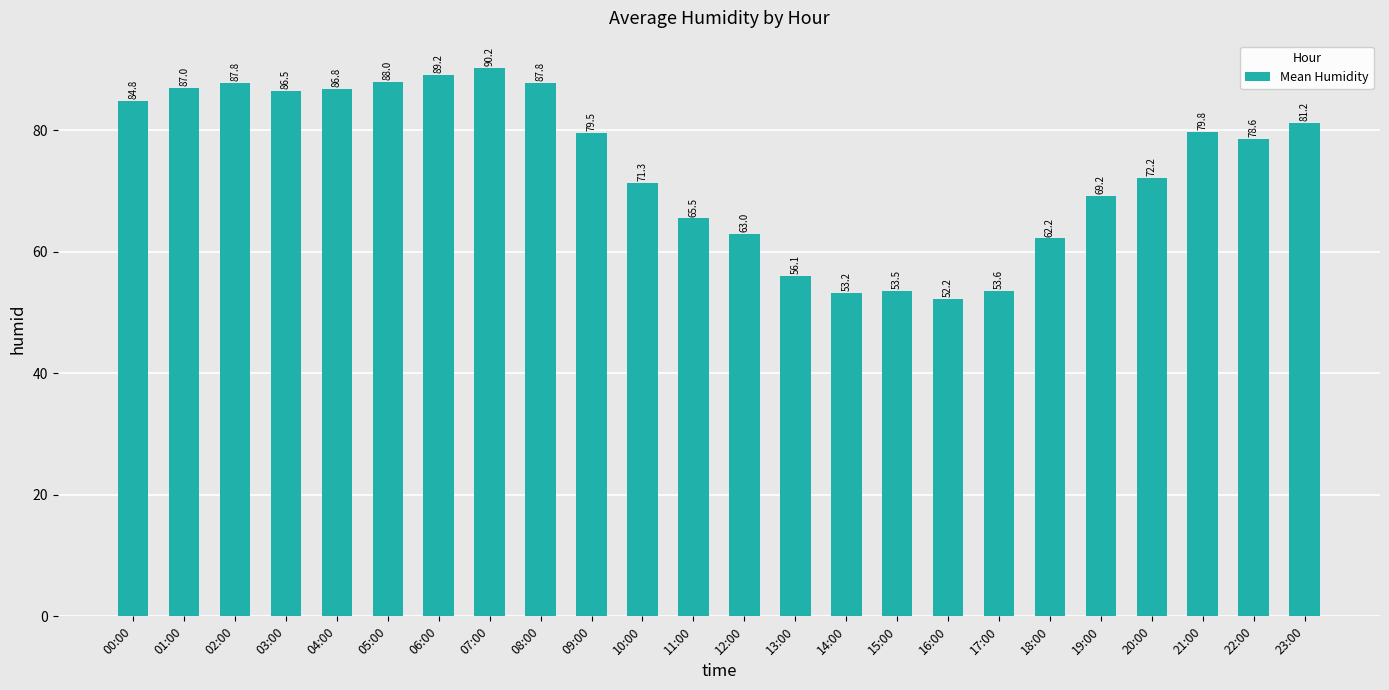

How many categories are shown in the chart?

24